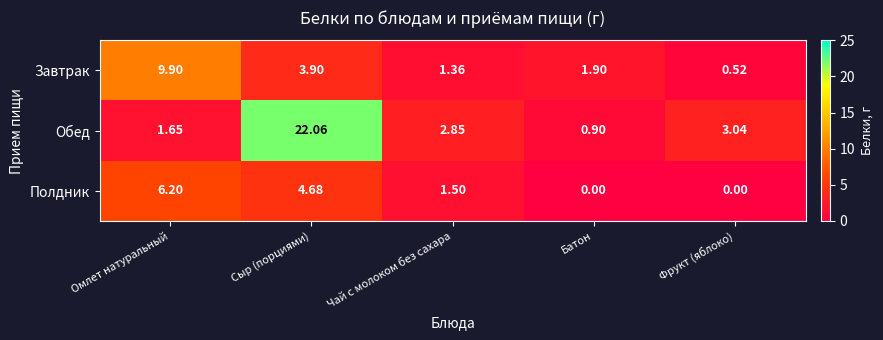

Rank the series at Фрукт (яблоко) from highest to lowest value.

Обед, Завтрак, Полдник